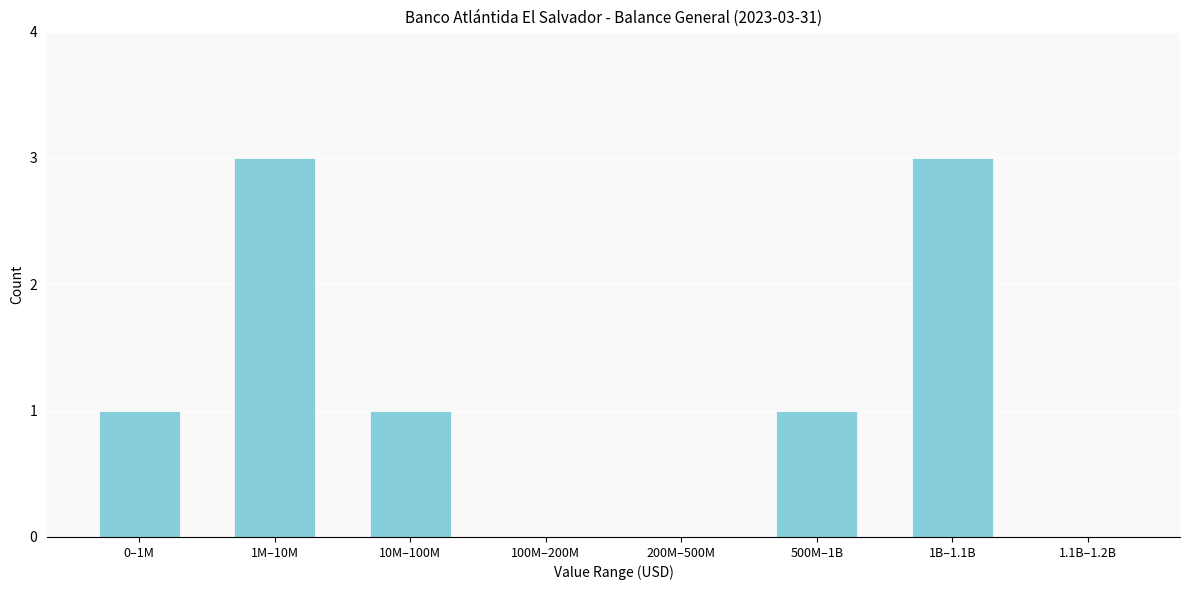

Reading right to left, what are all the values shown in this chart?

1.1B–1.2B=0	1B–1.1B=3	500M–1B=1	200M–500M=0	100M–200M=0	10M–100M=1	1M–10M=3	0–1M=1